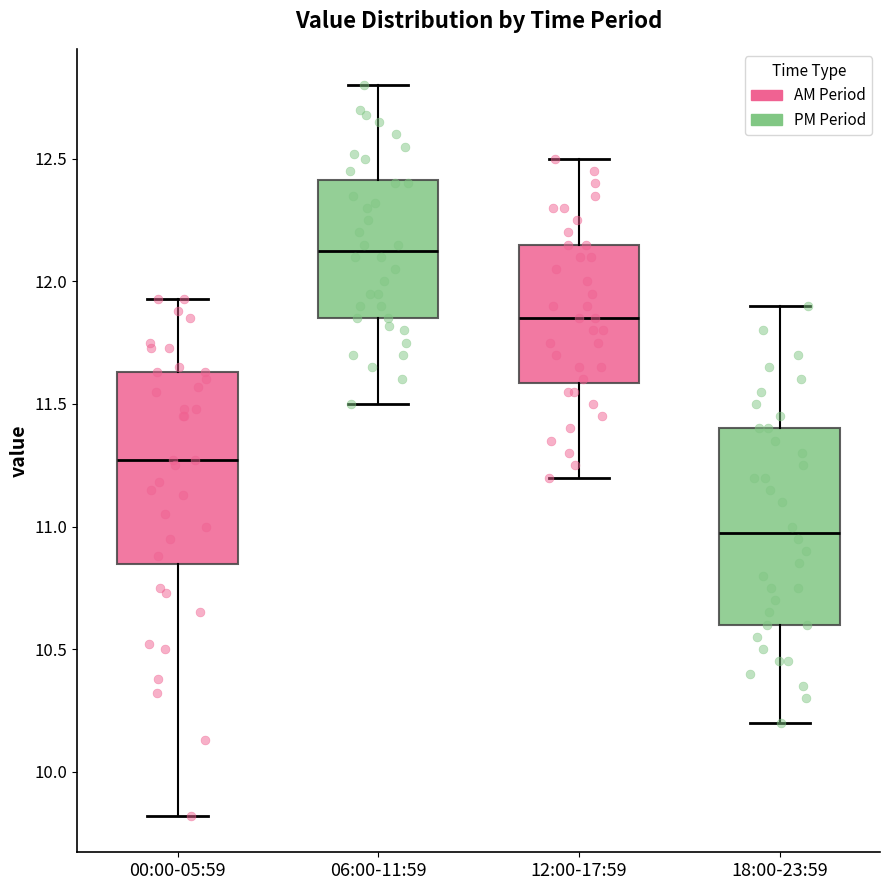

Reading left to right, transcribe this box plot: for each box, give where its median line is, the range the box spans, and where its two whiskers end, as read against the y-axis. The values are not printed on the chart, so give them approximately, as read against the axis.

00:00-05:59: median 11.25, box 10.85 to 11.65, whiskers 9.80 to 11.95
06:00-11:59: median 12.15, box 11.85 to 12.40, whiskers 11.50 to 12.80
12:00-17:59: median 11.85, box 11.60 to 12.15, whiskers 11.20 to 12.50
18:00-23:59: median 11.00, box 10.60 to 11.40, whiskers 10.20 to 11.90